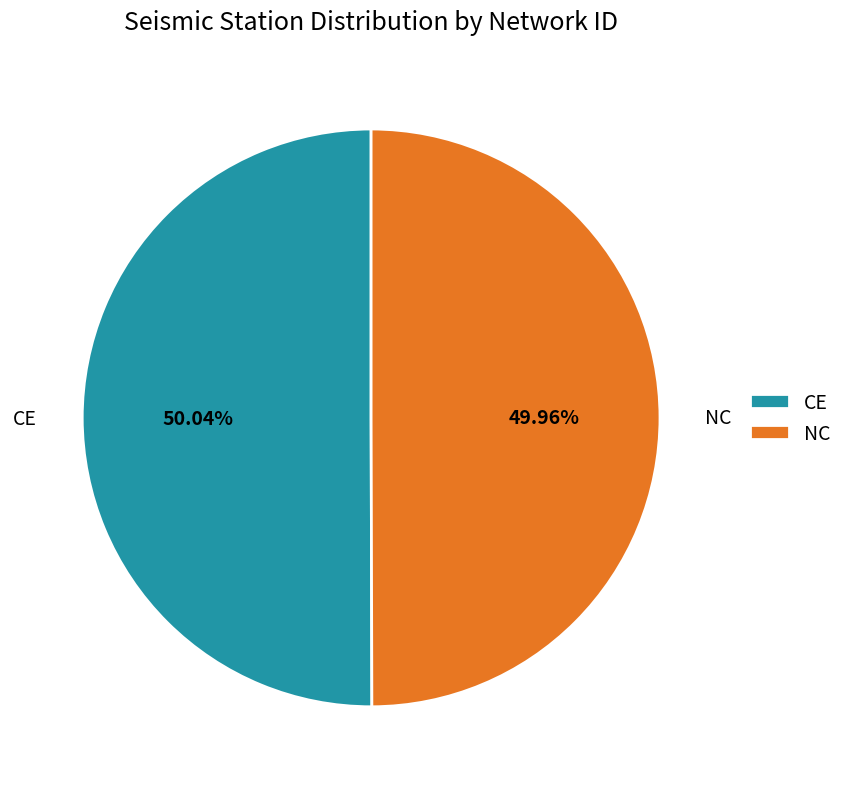

Does any single category account for the majority?

Yes